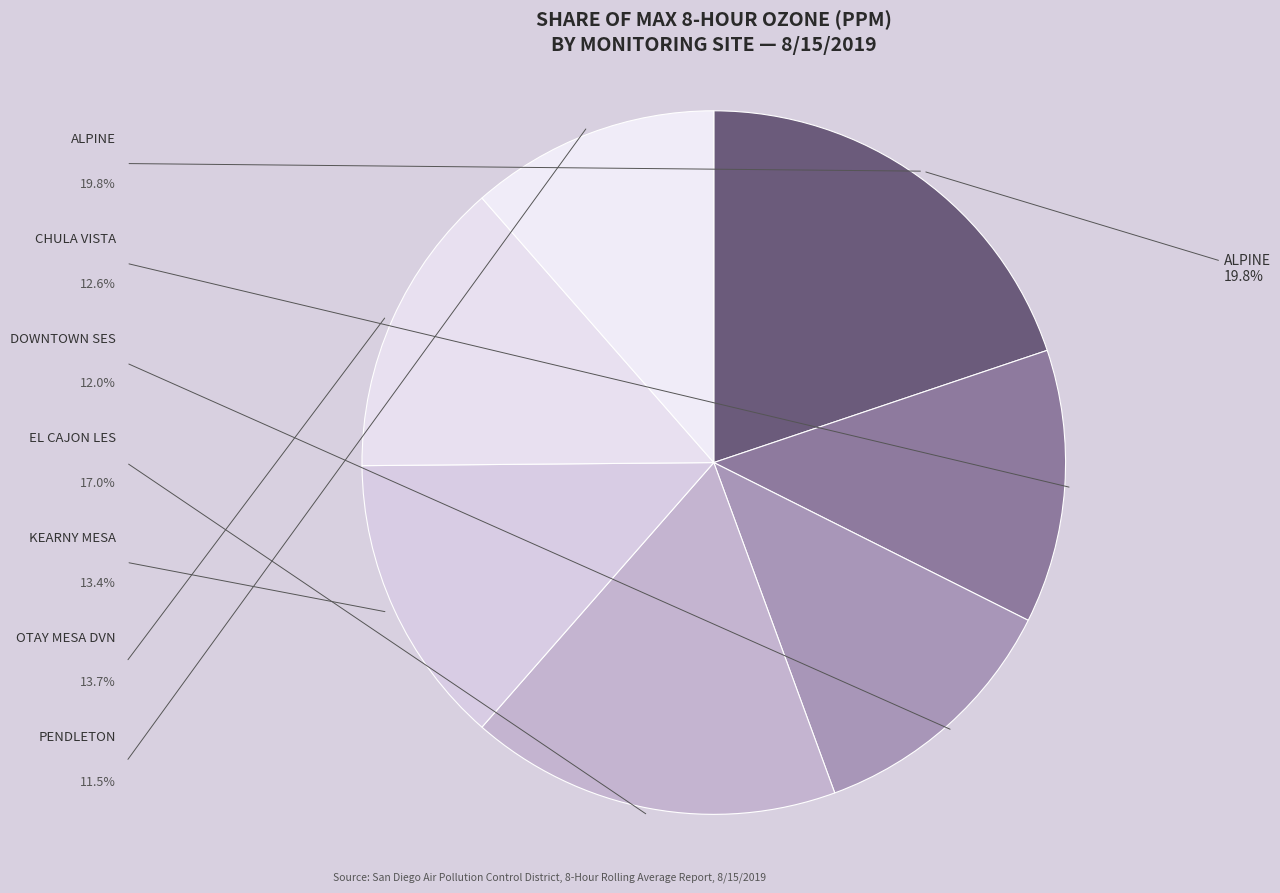

Count the number of slices in the pie.

7